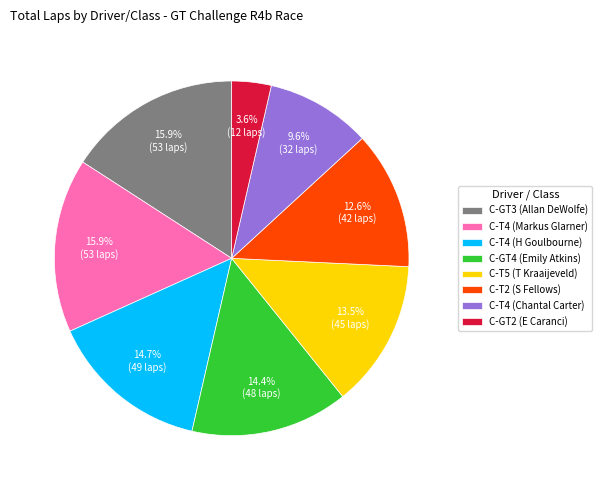

Approximately how many times larger is the value at C-GT3 (Allan DeWolfe) compared to C-T2 (S Fellows)?

1.3